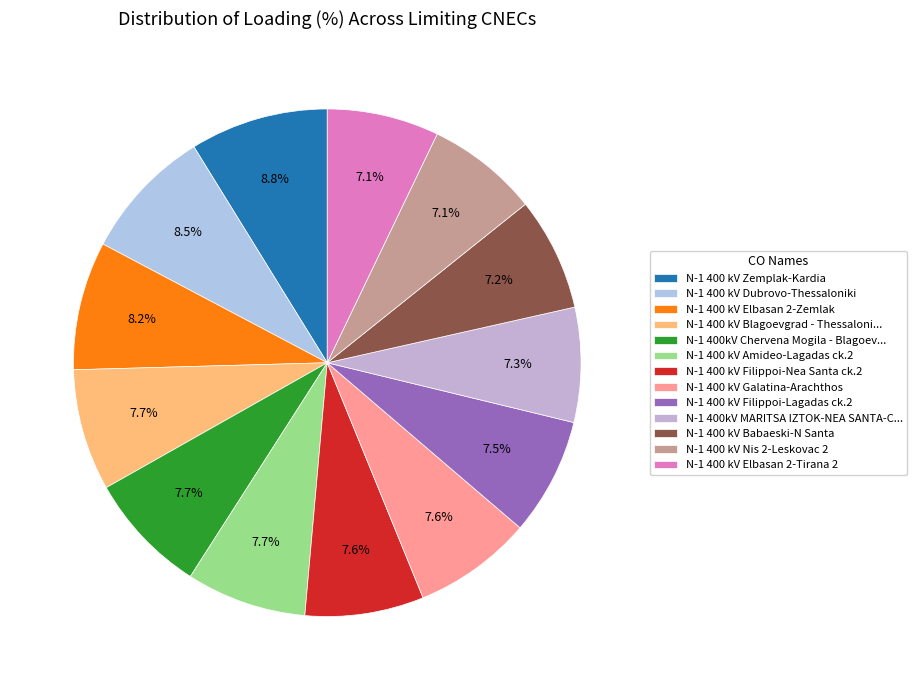

How many segments does this pie chart have?

13